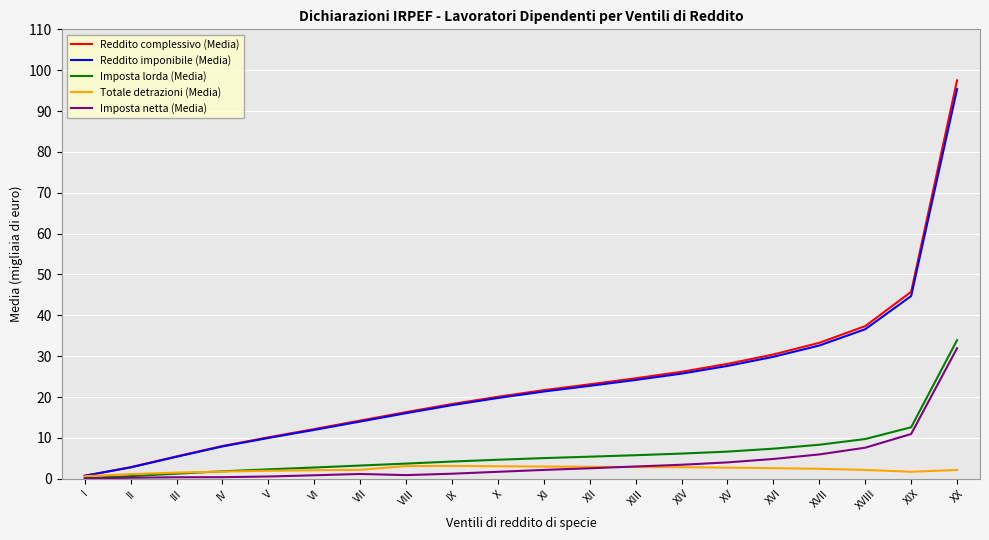

Is it true that Totale detrazioni (Media) equals 2.2 at XVIII?

True